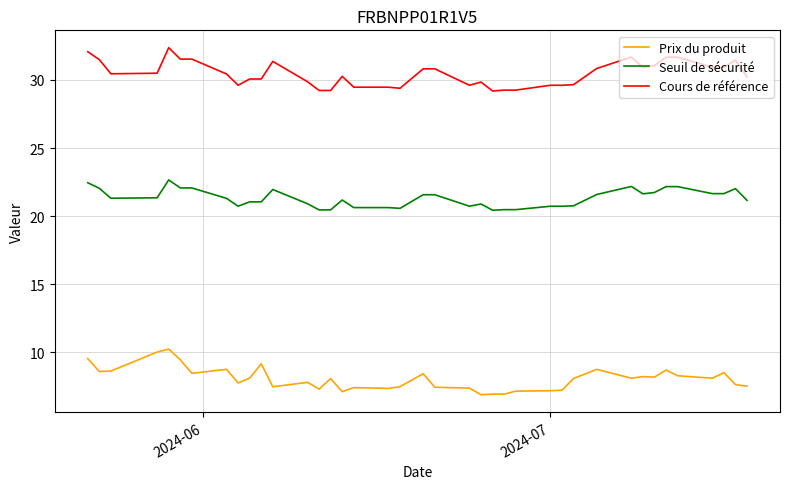

What is the lowest value of the Seuil de sécurité series?

20.4